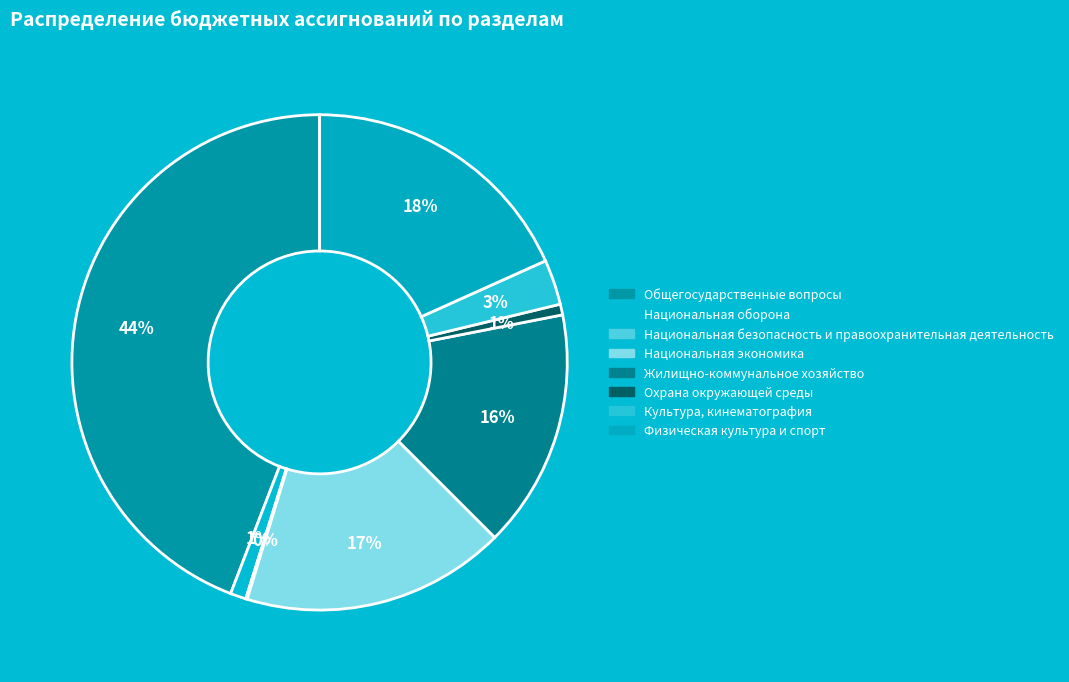

Do Общегосударственные вопросы and Национальная экономика together represent more than half of the pie?

Yes